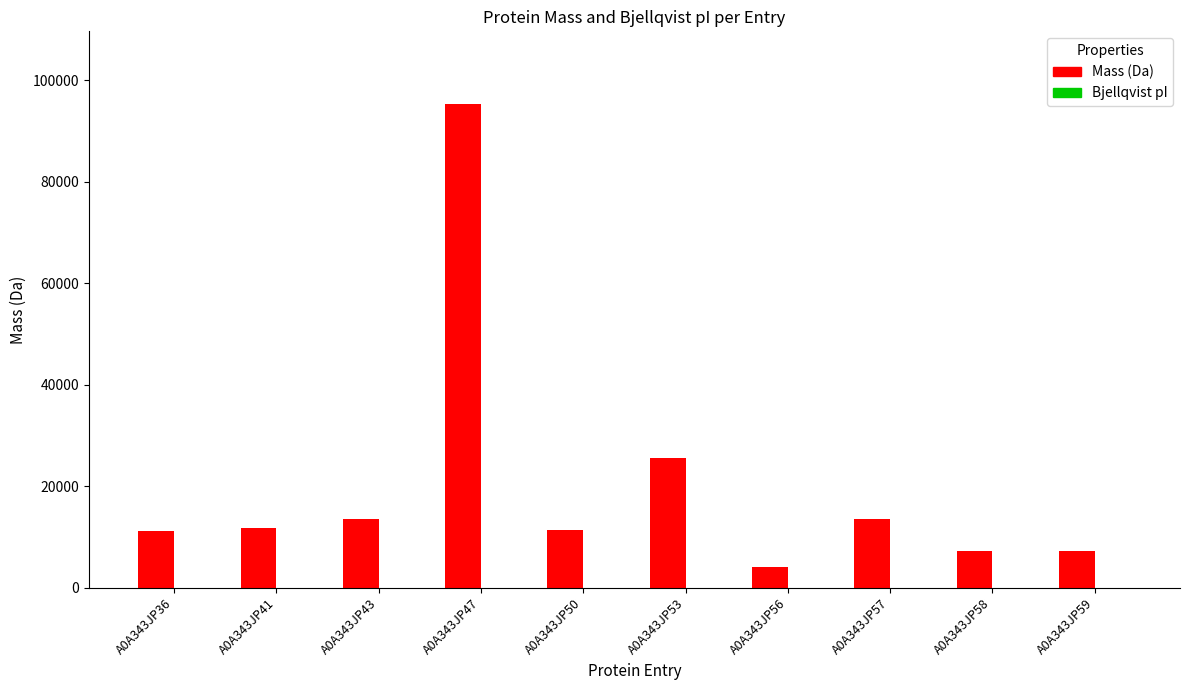

Which series has the largest total across all categories?

Mass (Da)